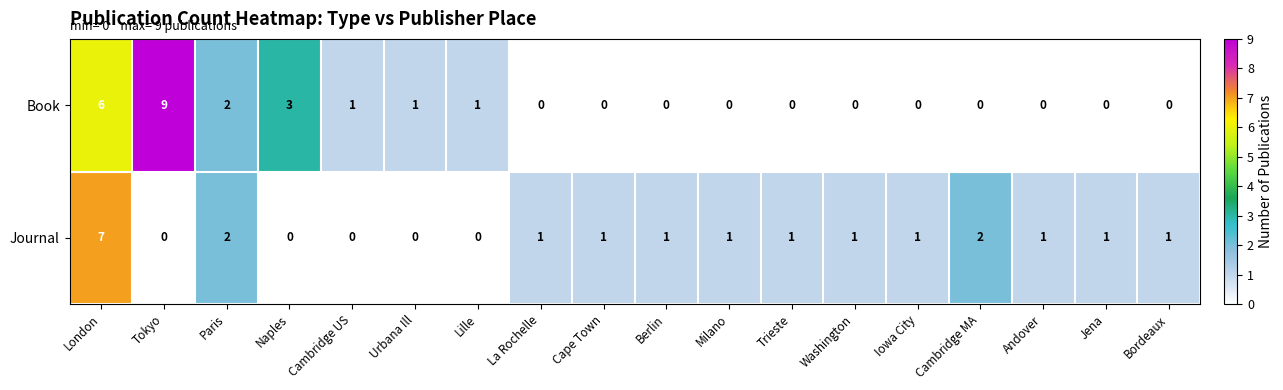

How many categories are shown in the chart?

18